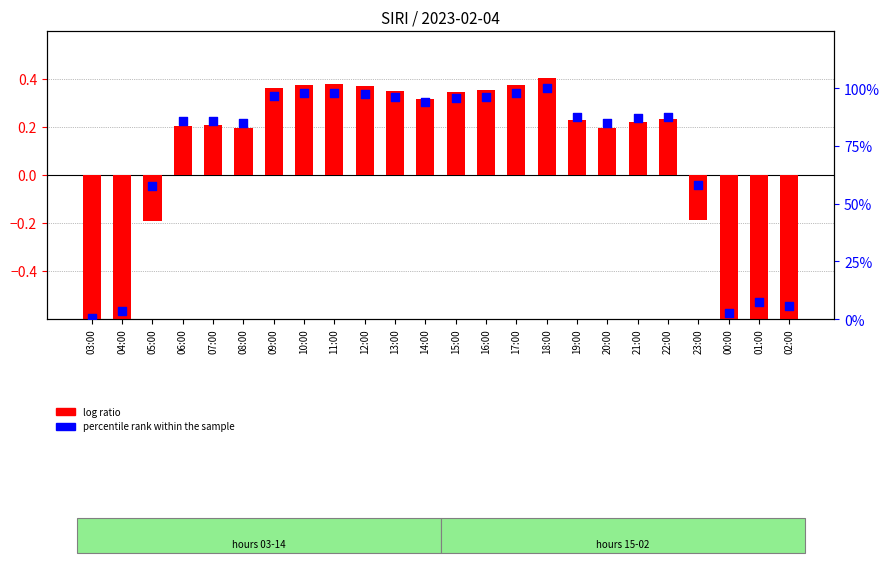

Is the value of log ratio at 22:00 greater than the value of percentile rank within the sample at 13:00?

No